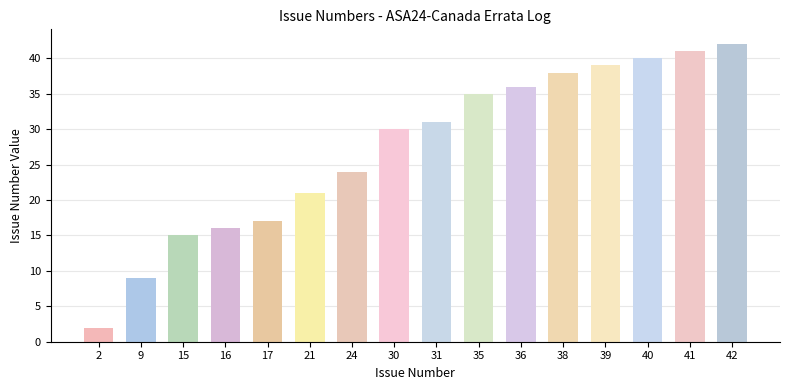

At which label is the value closest to 22?

21